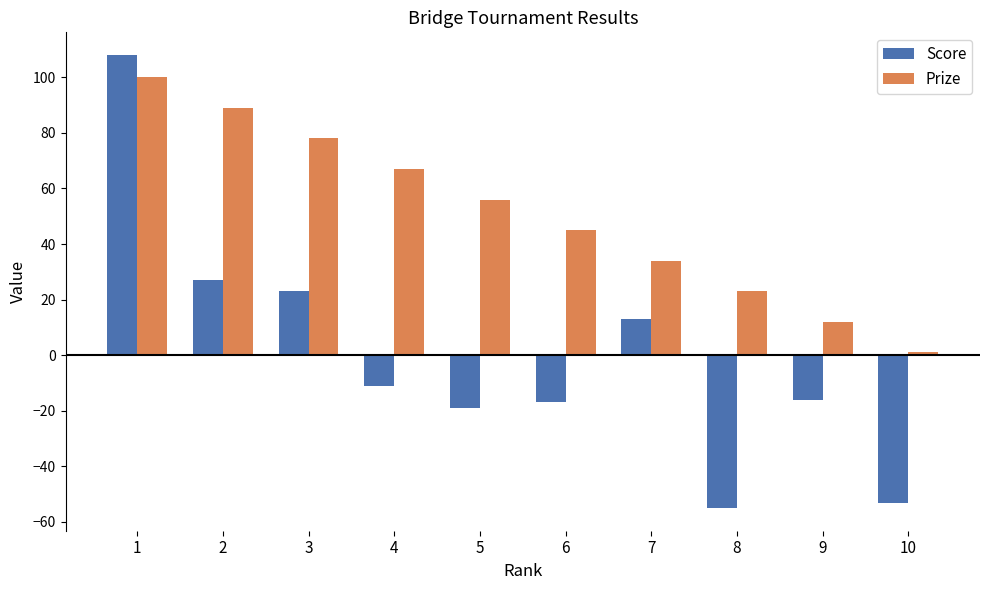

At which label does Score first exceed -11?

1